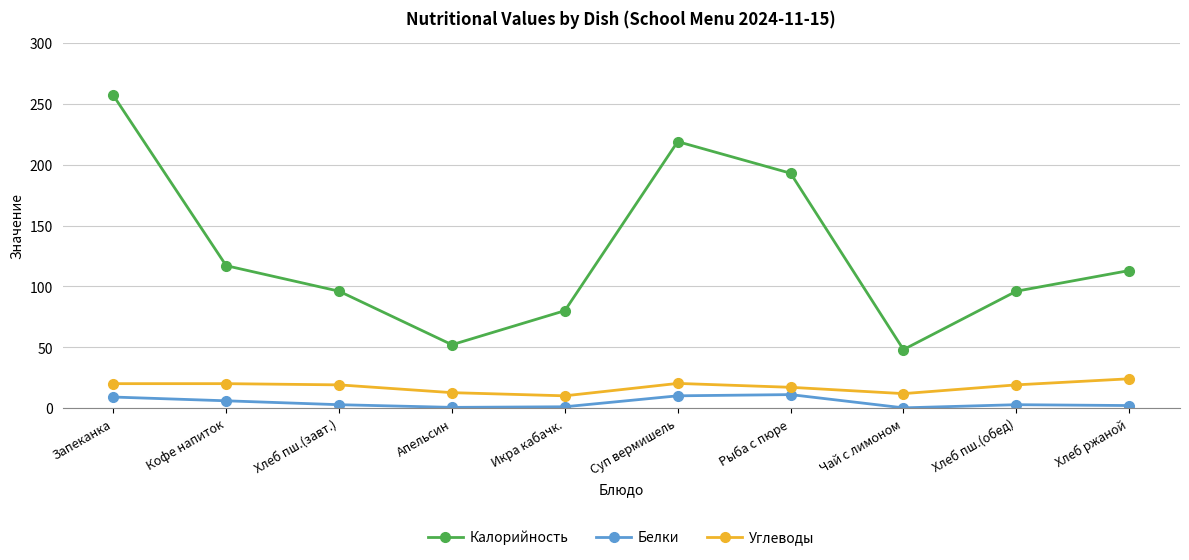

List the series in order of their peak value, highest first.

Калорийность, Углеводы, Белки